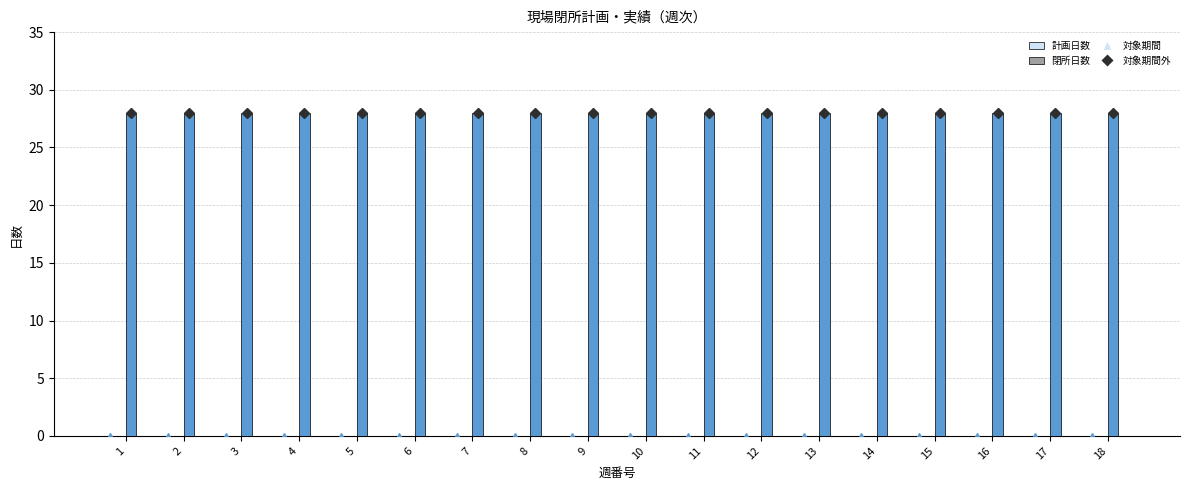

Reading right to left, extract all data points from this chart.

計画日数 (marker): 18=0	17=0	16=0	15=0	14=0	13=0	12=0	11=0	10=0	9=0	8=0	7=0	6=0	5=0	4=0	3=0	2=0	1=0
対象期間 (marker): 18=28	17=28	16=28	15=28	14=28	13=28	12=28	11=28	10=28	9=28	8=28	7=28	6=28	5=28	4=28	3=28	2=28	1=28
計画日数: 18=0	17=0	16=0	15=0	14=0	13=0	12=0	11=0	10=0	9=0	8=0	7=0	6=0	5=0	4=0	3=0	2=0	1=0
閉所日数: 18=0	17=0	16=0	15=0	14=0	13=0	12=0	11=0	10=0	9=0	8=0	7=0	6=0	5=0	4=0	3=0	2=0	1=0
対象期間: 18=28	17=28	16=28	15=28	14=28	13=28	12=28	11=28	10=28	9=28	8=28	7=28	6=28	5=28	4=28	3=28	2=28	1=28
対象期間外: 18=0	17=0	16=0	15=0	14=0	13=0	12=0	11=0	10=0	9=0	8=0	7=0	6=0	5=0	4=0	3=0	2=0	1=0